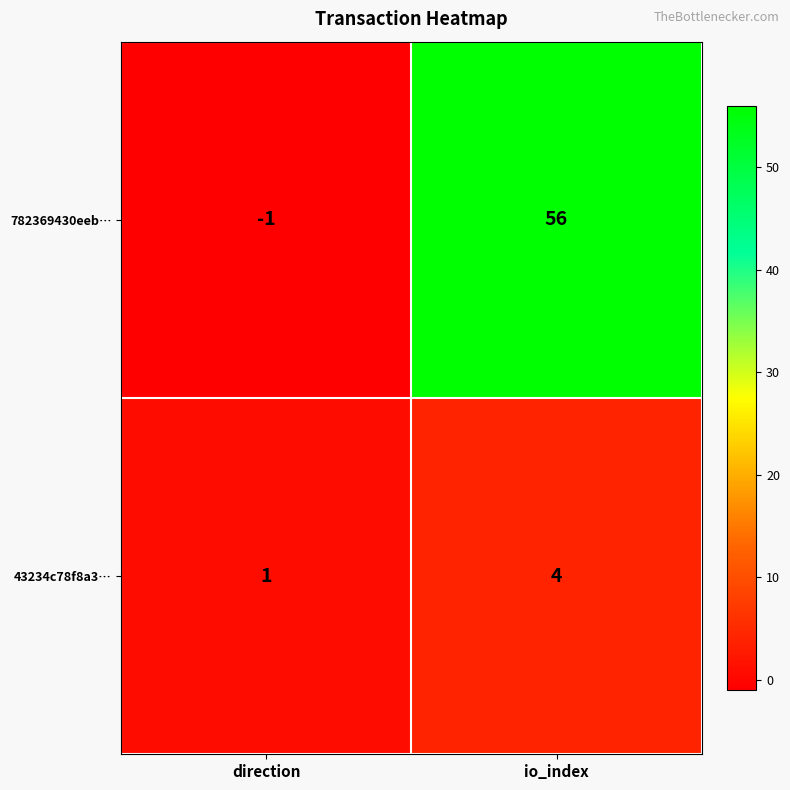

List the series in order of their overall mean, lowest first.

43234c78f8a3…, 782369430eeb…